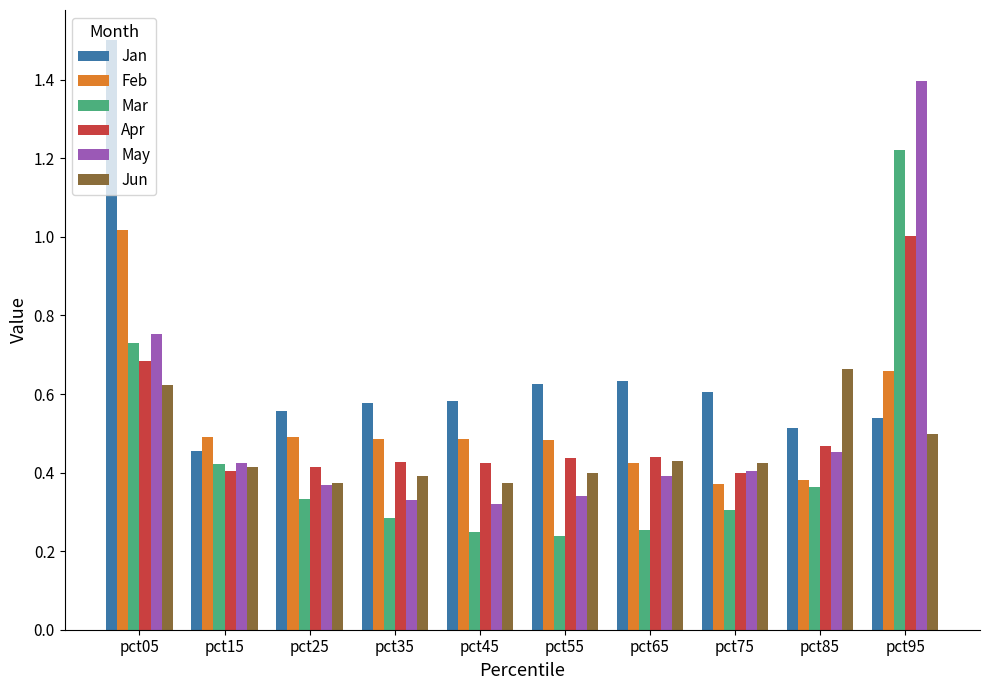

At which label does Jan reach its peak?

pct05